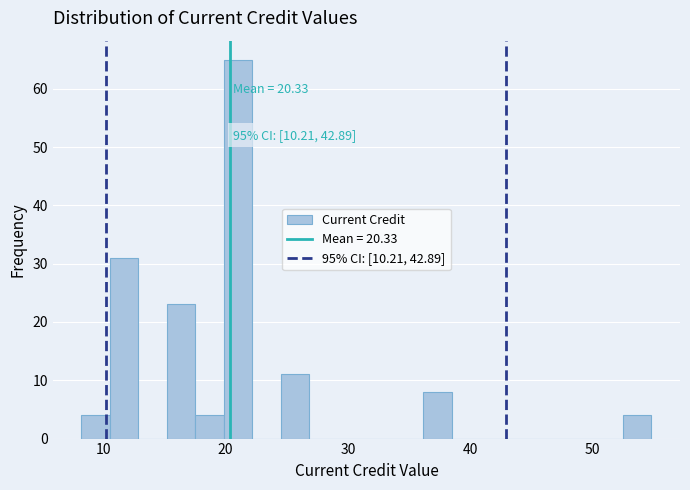

Around what value on the x-axis is the tallest bar? Give the approximate position of its centre, as read against the axis.

21